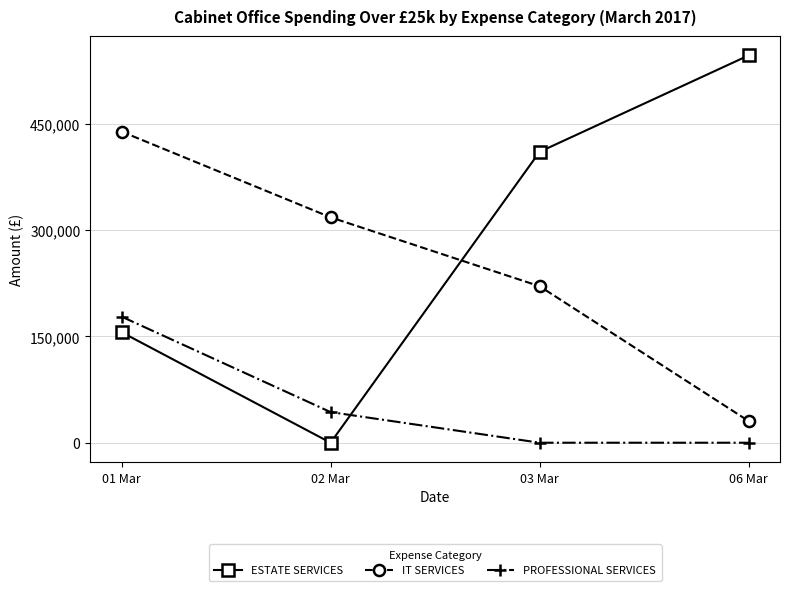

Where is the first local minimum for ESTATE SERVICES?

02 Mar